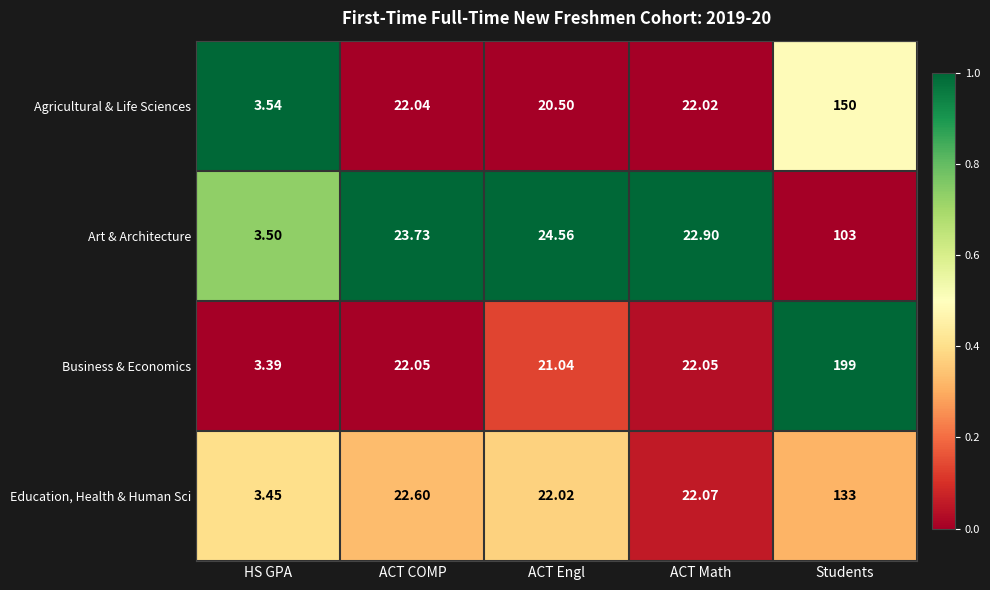

Which series changed the most between ACT Engl and Students?

Business & Economics